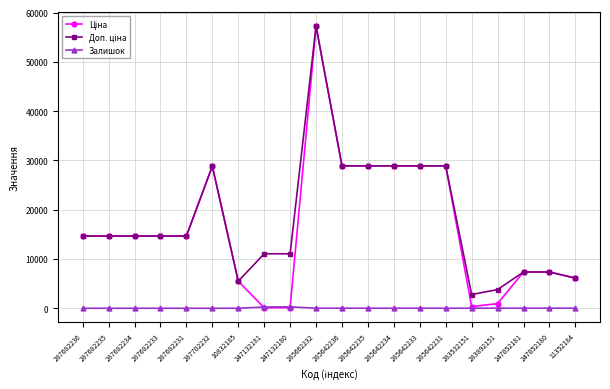

What is the greatest value displayed?

57235.5